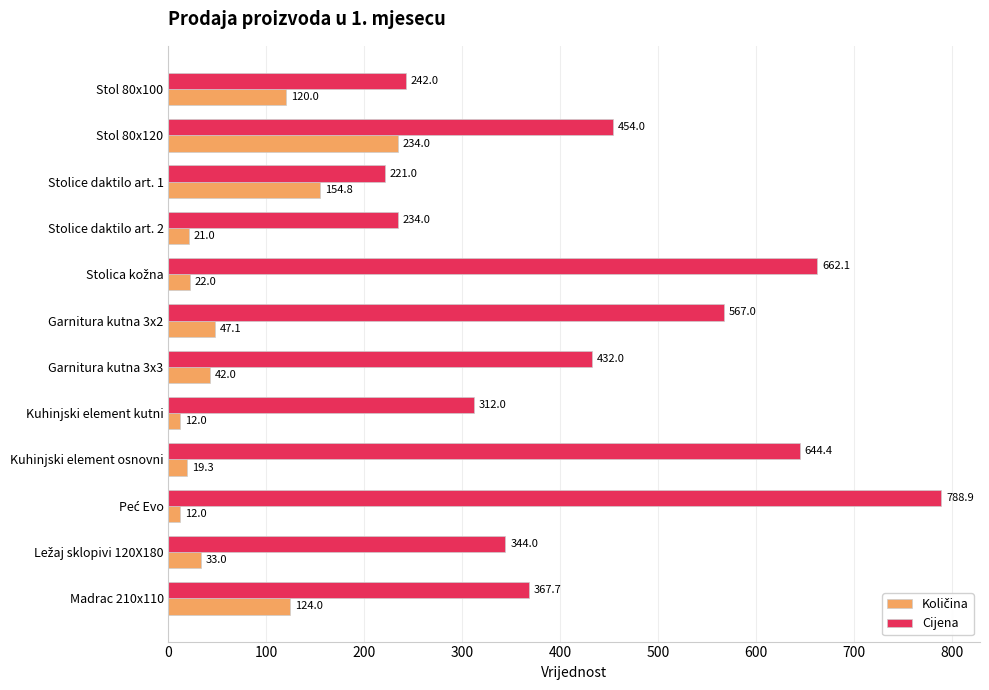

Where is Cijena nearest to the value 504?

Stol 80x120